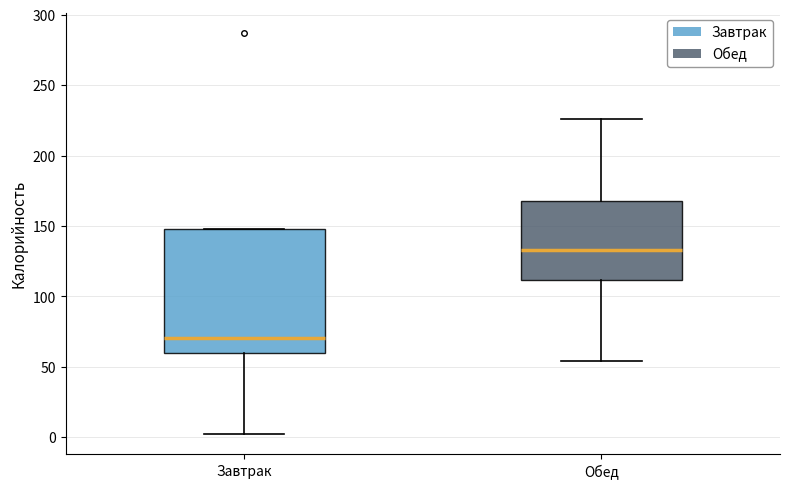

Comparing the boxes themselves (not the whiskers), which one is the tallest?

Завтрак